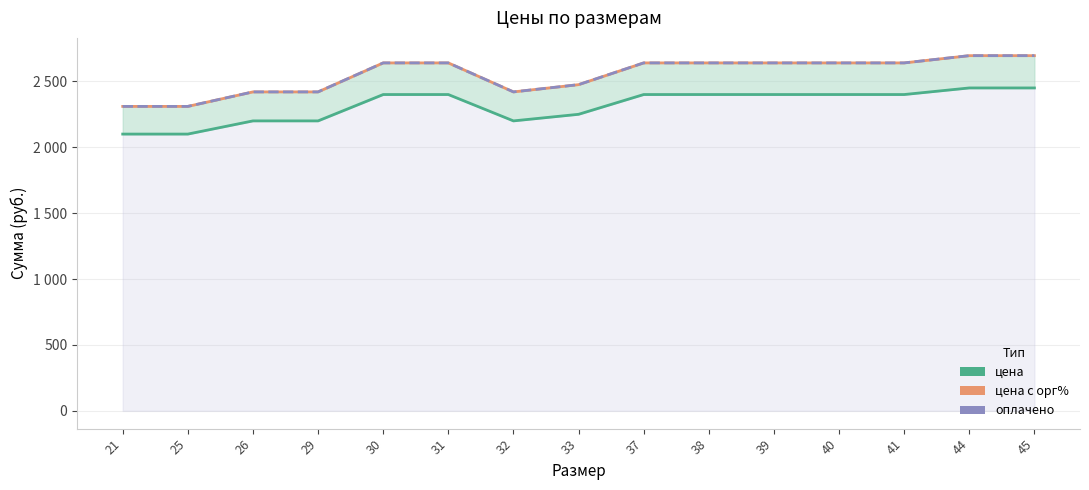

Between 38 and 25, which is larger?

38